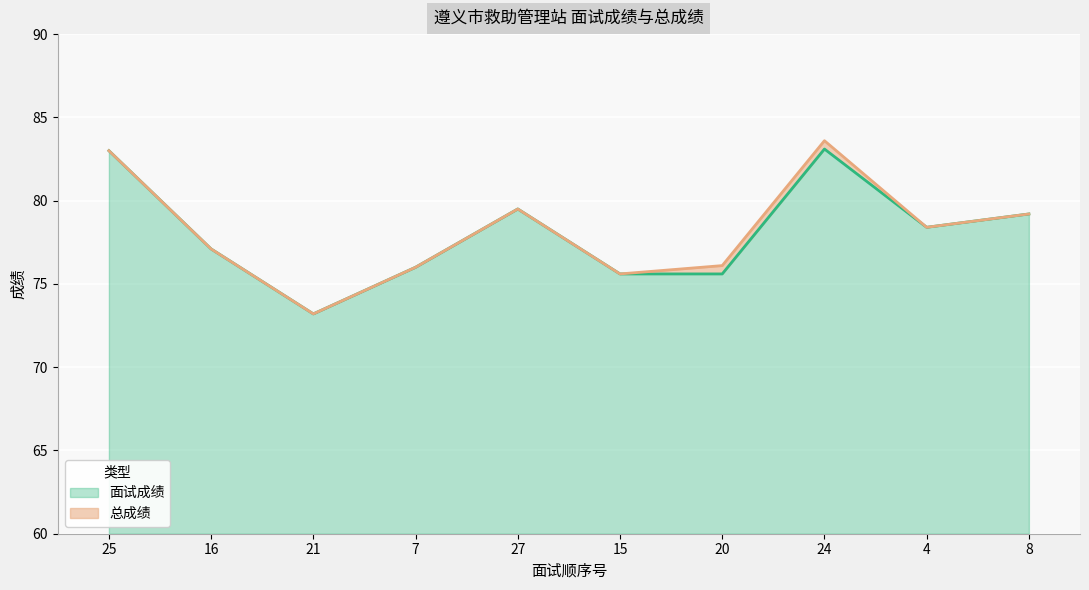

List the series in order of their overall mean, lowest first.

面试成绩, 总成绩